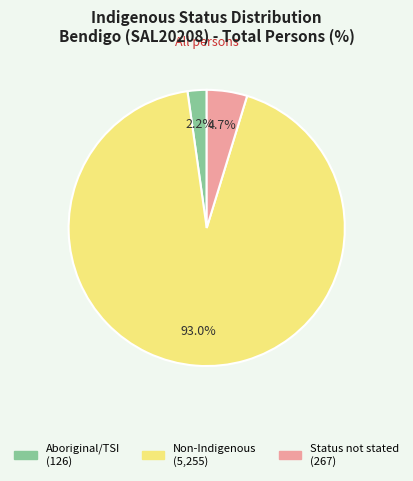

Is there a majority slice in this chart?

Yes